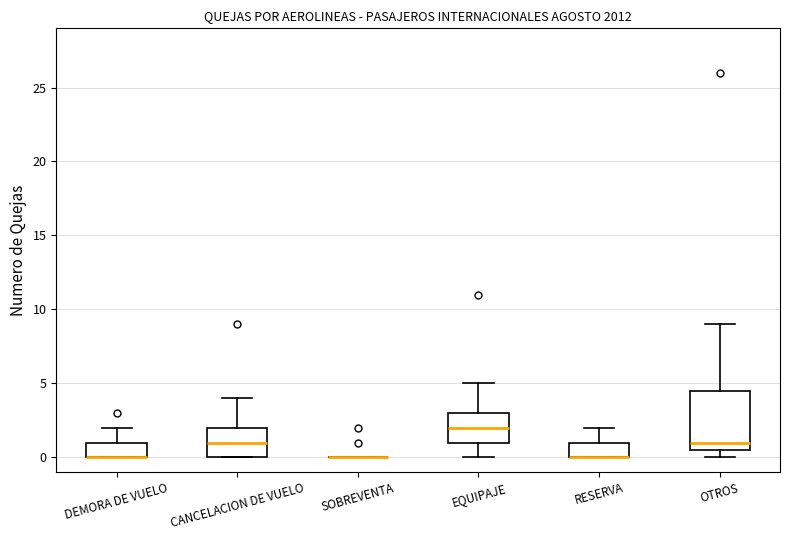

Where is the upper edge of the box for OTROS on the y-axis? The values are not printed on the chart, so give them approximately, as read against the axis.

4.5